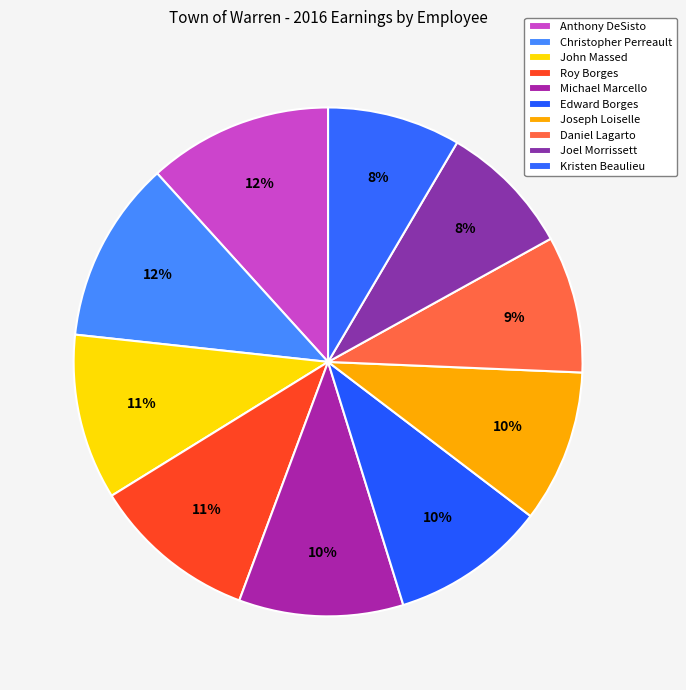

How many slices are in this pie chart?

10